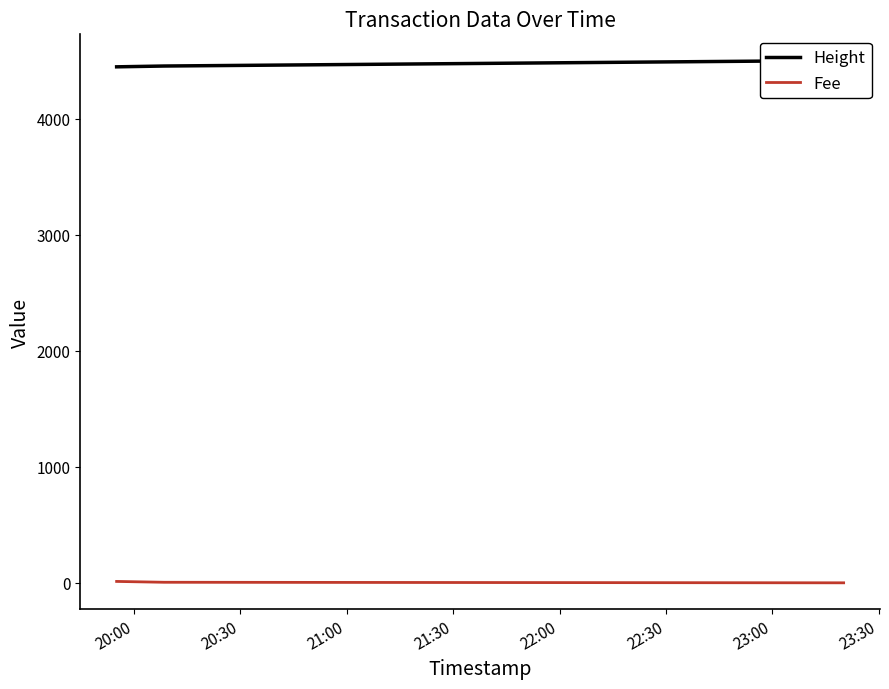

The value of Height at 20:30 is 4455.0. True or false?

True